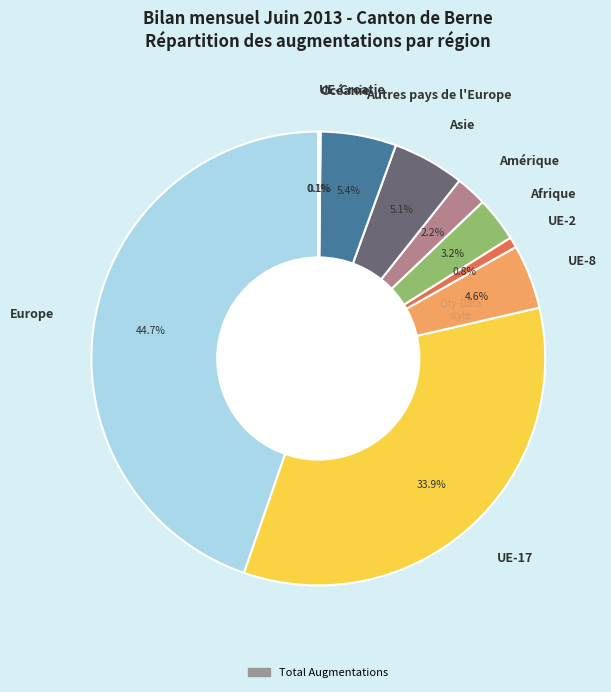

What is the ratio of the value at Europe to the value at UE-2?

59.2